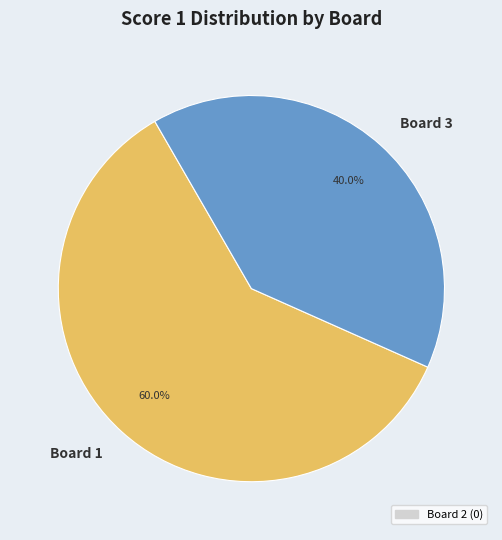

Combined, what portion of the pie is Board 3 and Board 1?

100.0%